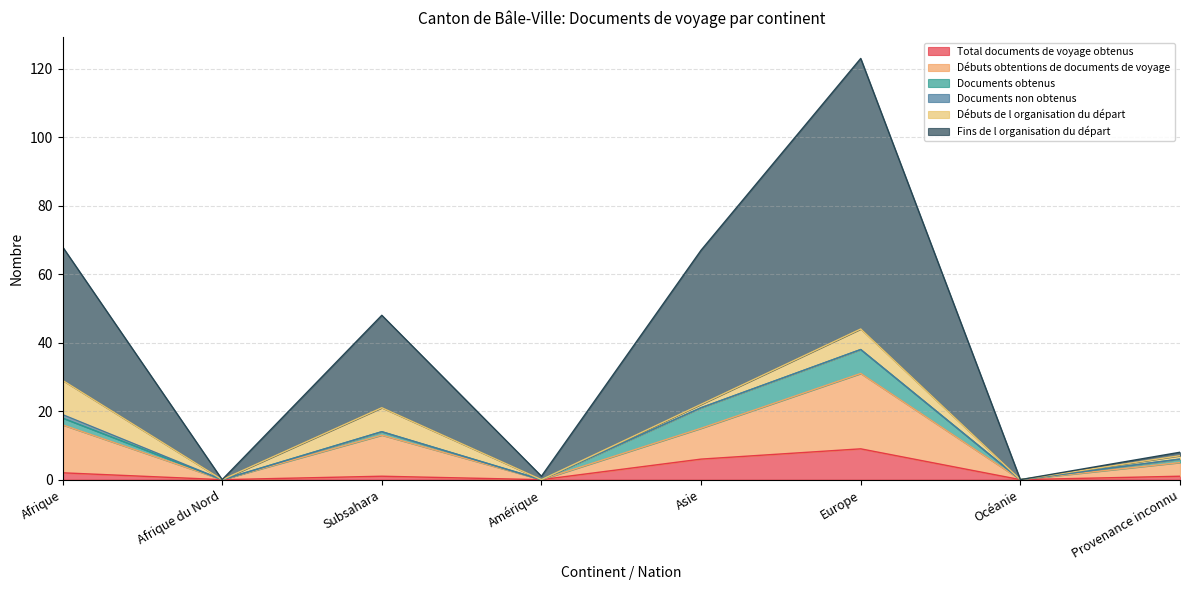

What is the highest value of the Total documents de voyage obtenus series?

9